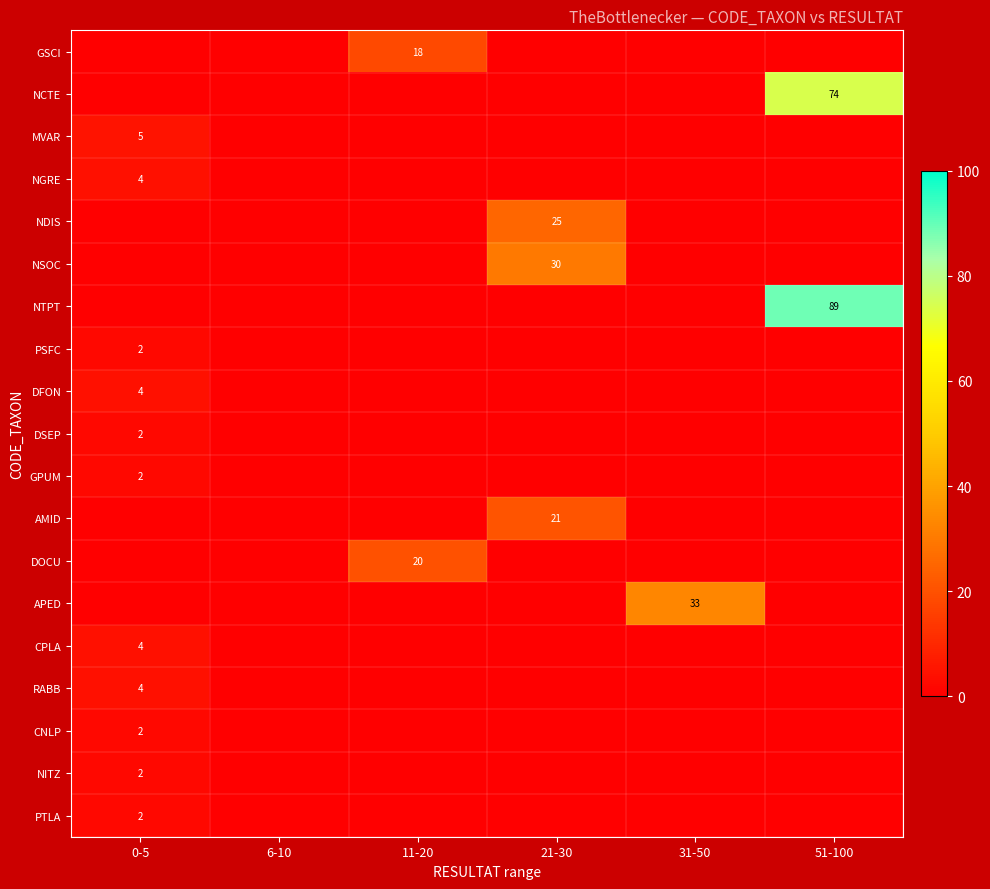

True or false: PSFC has a value of 1 at 0-5.

False